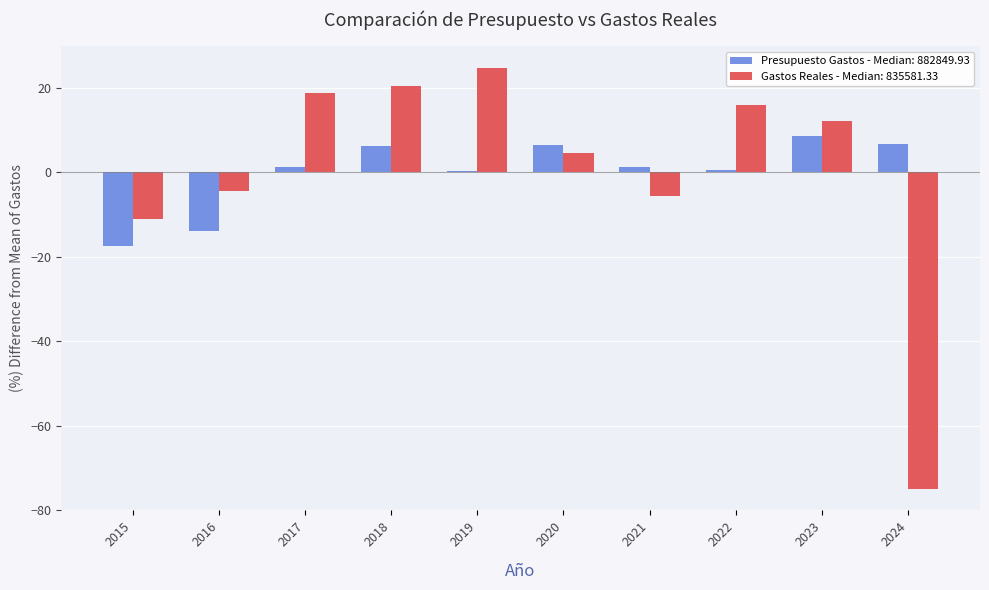

What is the approximate value of Presupuesto Gastos - Median: 882849.93 at 2015?

-17.5